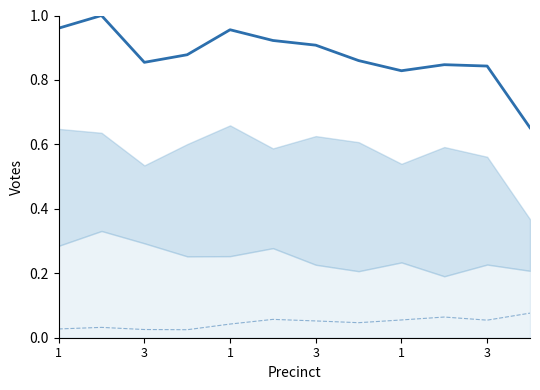

The value of Blanks at 3 is 0.0. True or false?

True